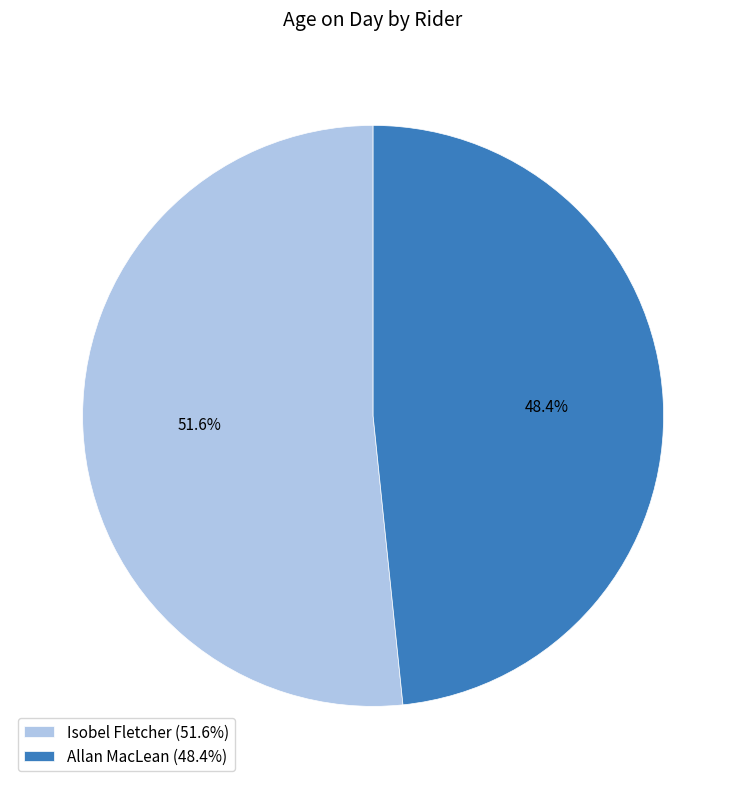

What is the majority slice?

Isobel Fletcher